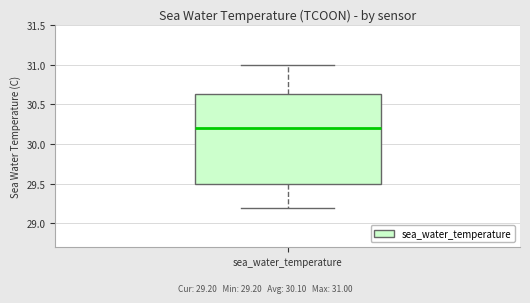

Transcribe this box plot: give where the median line is, the range the box spans, and where the two whiskers end, as read against the y-axis. The values are not printed on the chart, so give them approximately, as read against the axis.

median 30.20, box 29.50 to 30.65, whiskers 29.20 to 31.00